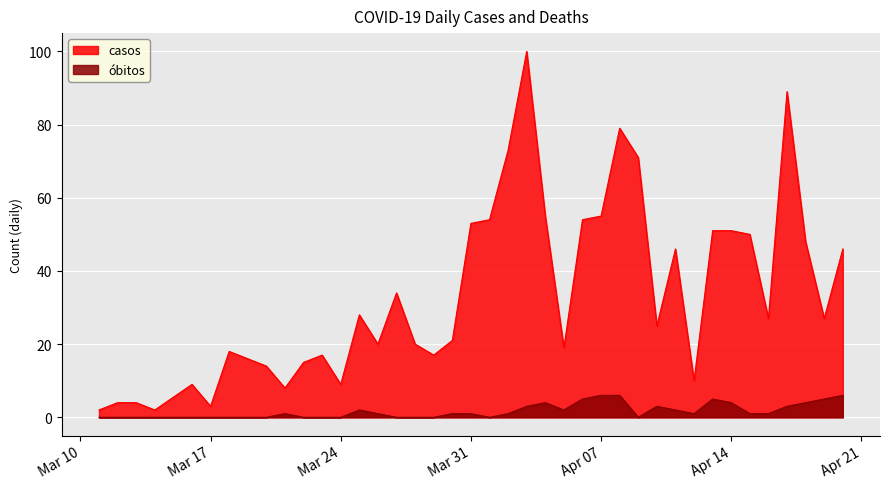

What is the highest value of the óbitos series?

6